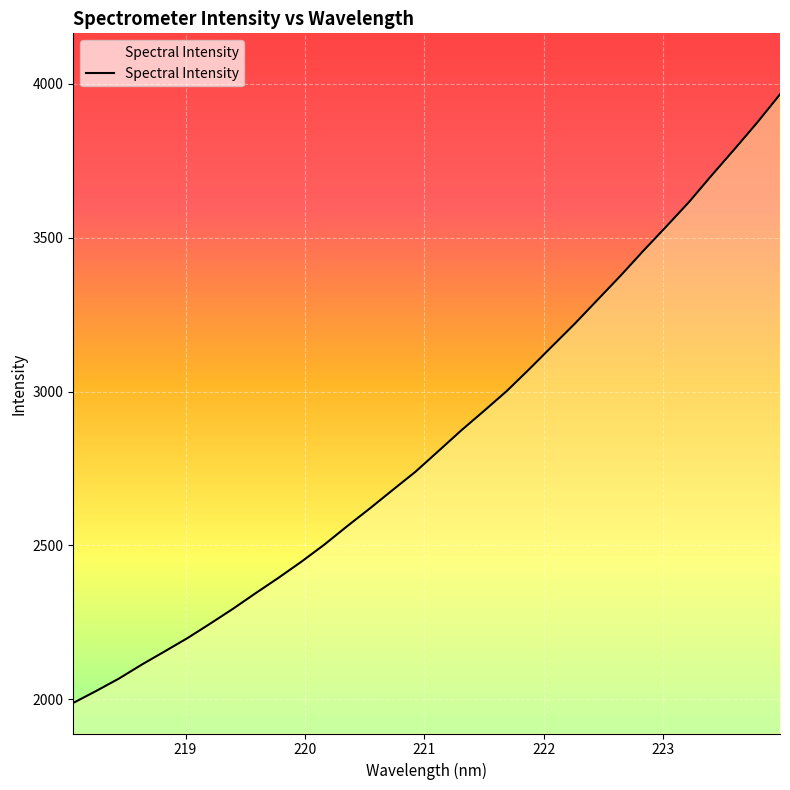

What is the difference between the maximum and minimum values?

1977.7